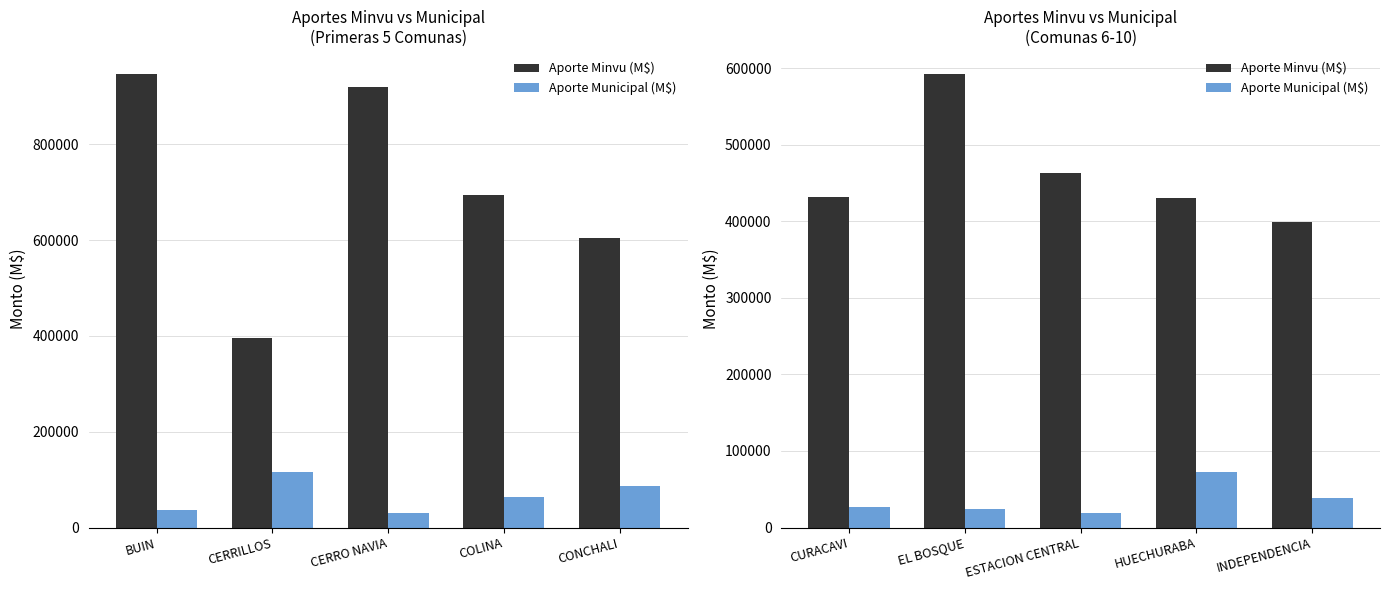

Is the value of Aporte Municipal (M$) at EL BOSQUE greater than the value of Aporte Minvu (M$) at CURACAVI?

No